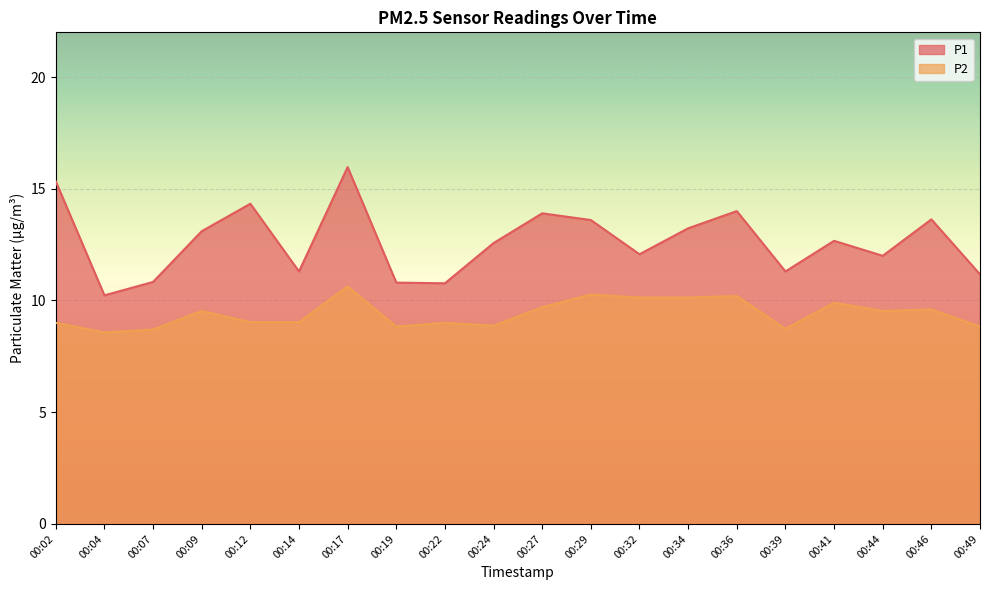

Does the chart display data point markers on the line(s)?

No